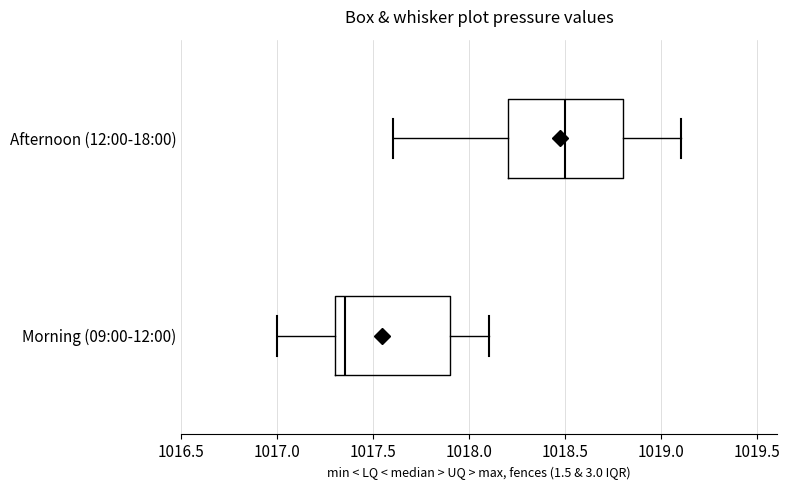

Reading bottom to top, transcribe this box plot: for each box, give where its median line is, the range the box spans, and where its two whiskers end, as read against the x-axis. The values are not printed on the chart, so give them approximately, as read against the axis.

Morning (09:00-12:00): median 1017.35, box 1017.30 to 1017.90, whiskers 1017.00 to 1018.10
Afternoon (12:00-18:00): median 1018.50, box 1018.20 to 1018.80, whiskers 1017.60 to 1019.10